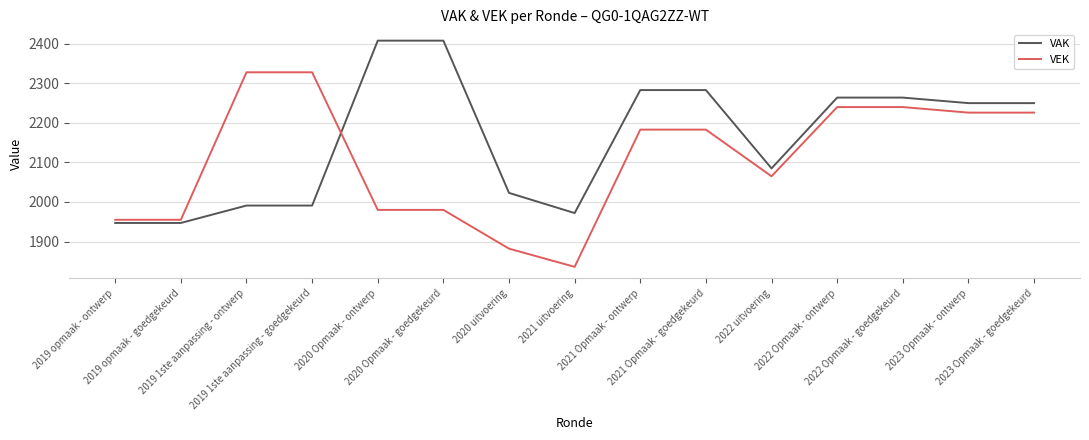

What is the lowest value of the VAK series?

1947